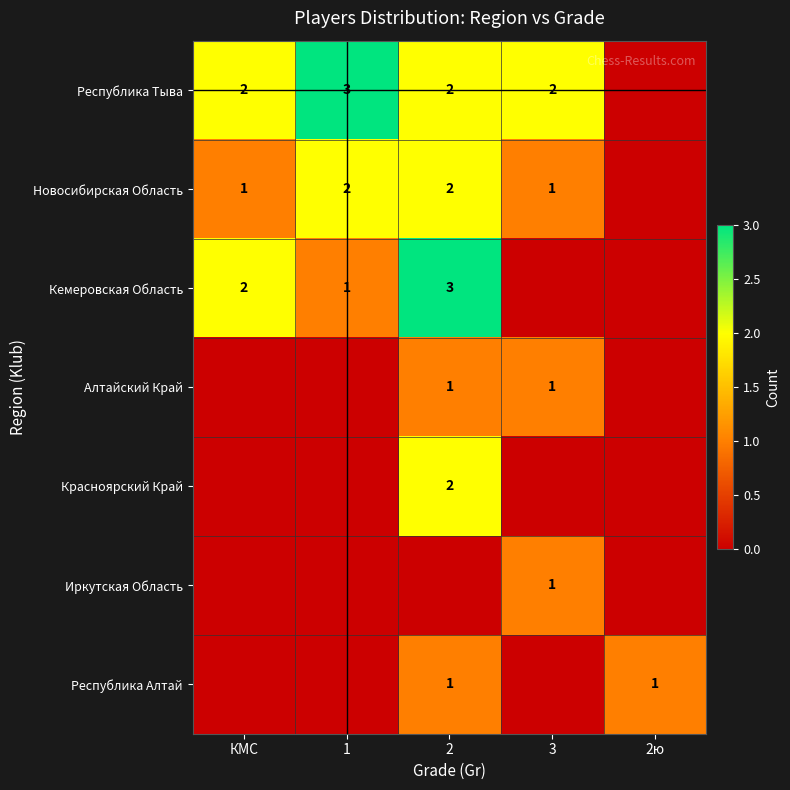

Is it true that Кемеровская Область equals 3 at КМС?

False